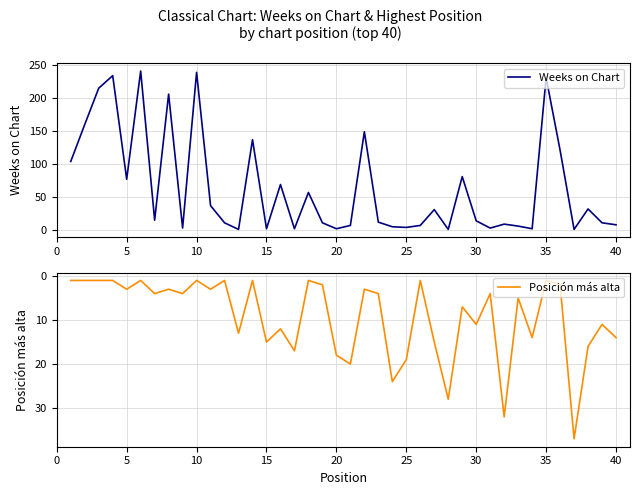

Rank the series by their maximum value, from lowest to highest.

Posición más alta, Weeks on Chart